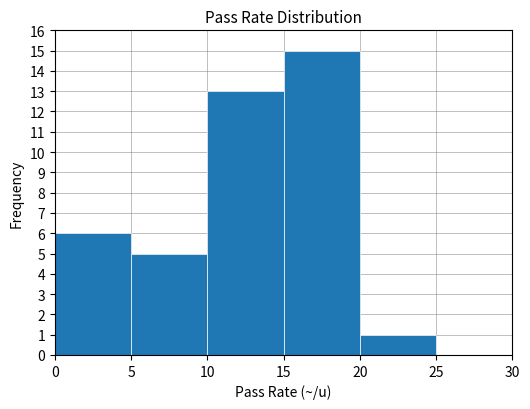

Reading left to right, transcribe this chart: for each bar, give the range it covers on the x-axis and its height. The values are not printed on the chart, so give them approximately, as read against the axis.

0 to 5: 6
5 to 10: 5
10 to 15: 13
15 to 20: 15
20 to 25: 1
25 to 30: 0